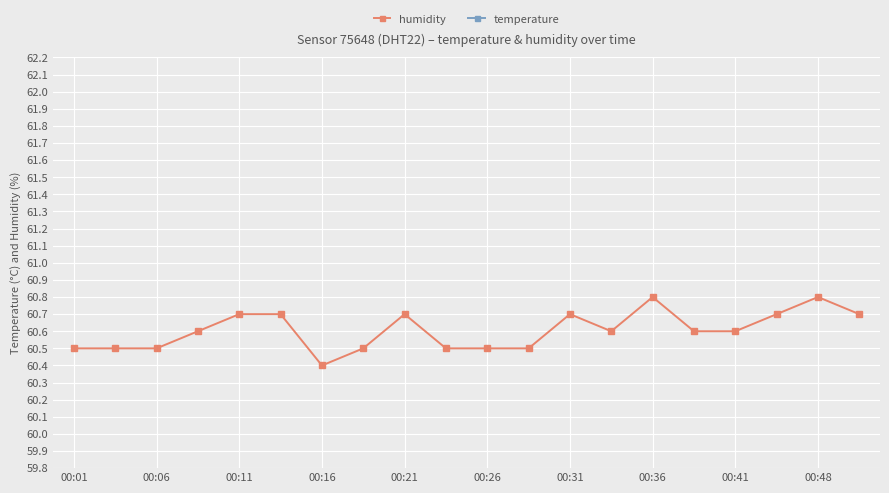

Reading left to right, transcribe all the data shown in this chart.

humidity: 60.5	60.5	60.5	60.6	60.7	60.7	60.4	60.5	60.7	60.5	60.5	60.5	60.7	60.6	60.8	60.6	60.6	60.7	60.8	60.7
temperature: 25.4	25.4	25.4	25.4	25.4	25.4	25.4	25.4	25.3	25.3	25.4	25.4	25.4	25.3	25.3	25.4	25.4	25.3	25.3	25.4